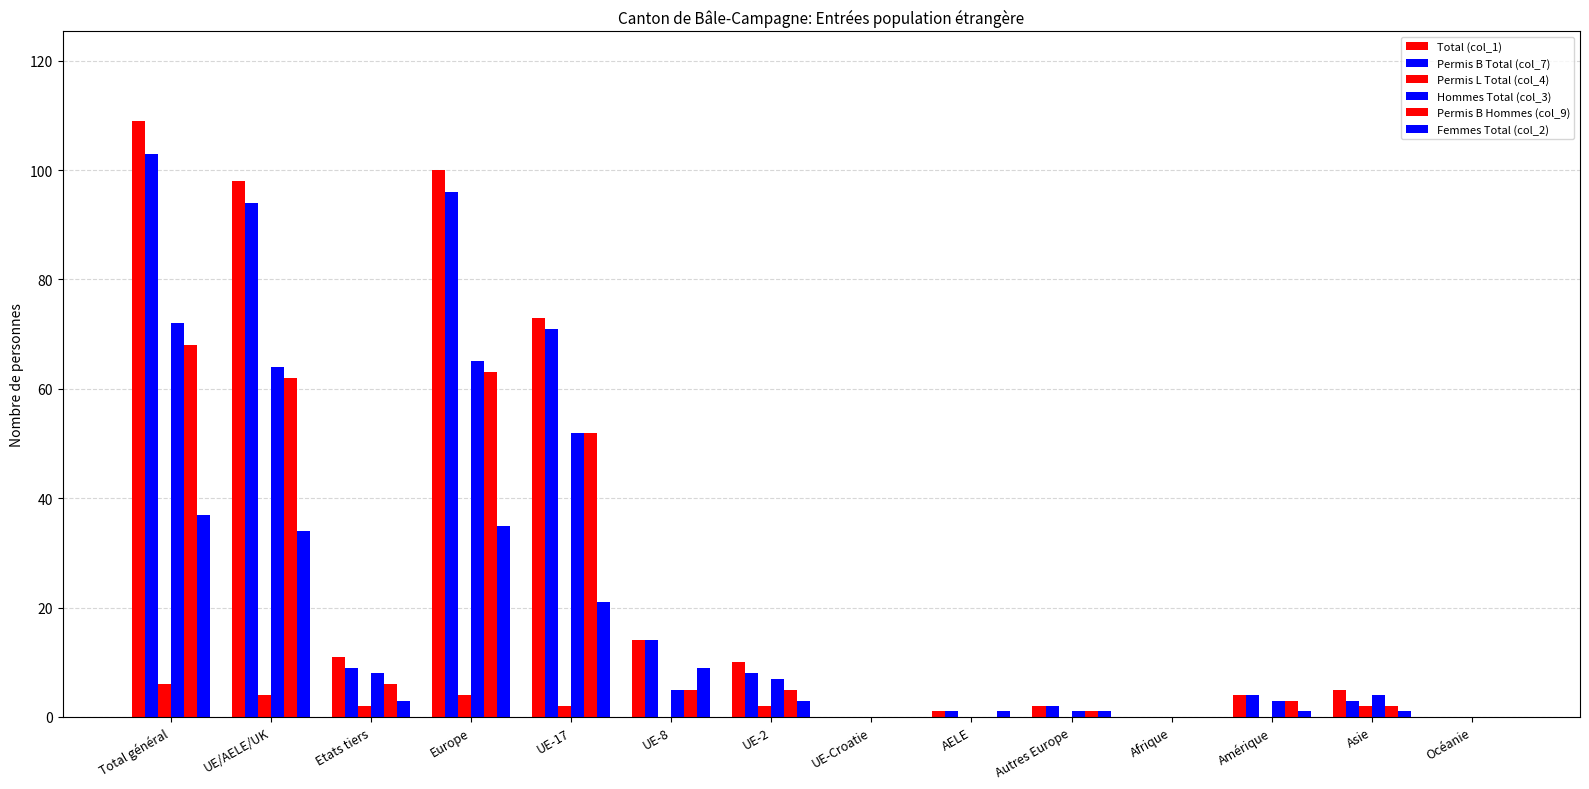

Are the bars horizontal?

No